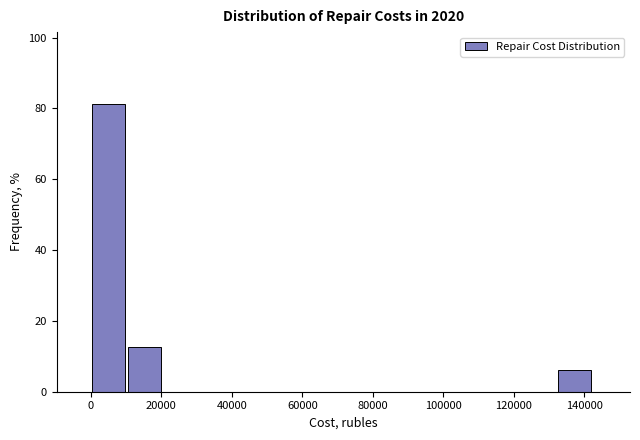

Reading left to right, transcribe this chart: for each bar, give the range it covers on the x-axis and its height. Neither the bar edges nor the heights are printed on the chart, so give them approximately, as read against the axes.

0 to 10000: 82
10000 to 20000: 12
20000 to 30000: 0
30000 to 42000: 0
42000 to 52000: 0
52000 to 62000: 0
62000 to 72000: 0
72000 to 82000: 0
82000 to 92000: 0
92000 to 102000: 0
102000 to 112000: 0
112000 to 122000: 0
122000 to 132000: 0
132000 to 142000: 6